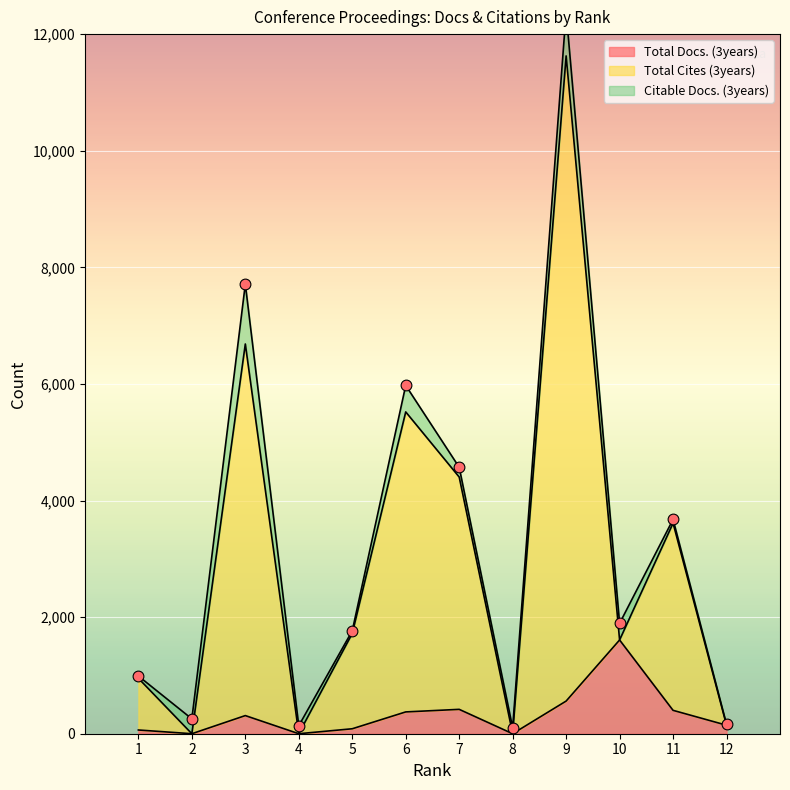

Which series contains the highest Y value?

Total Cites (3years)